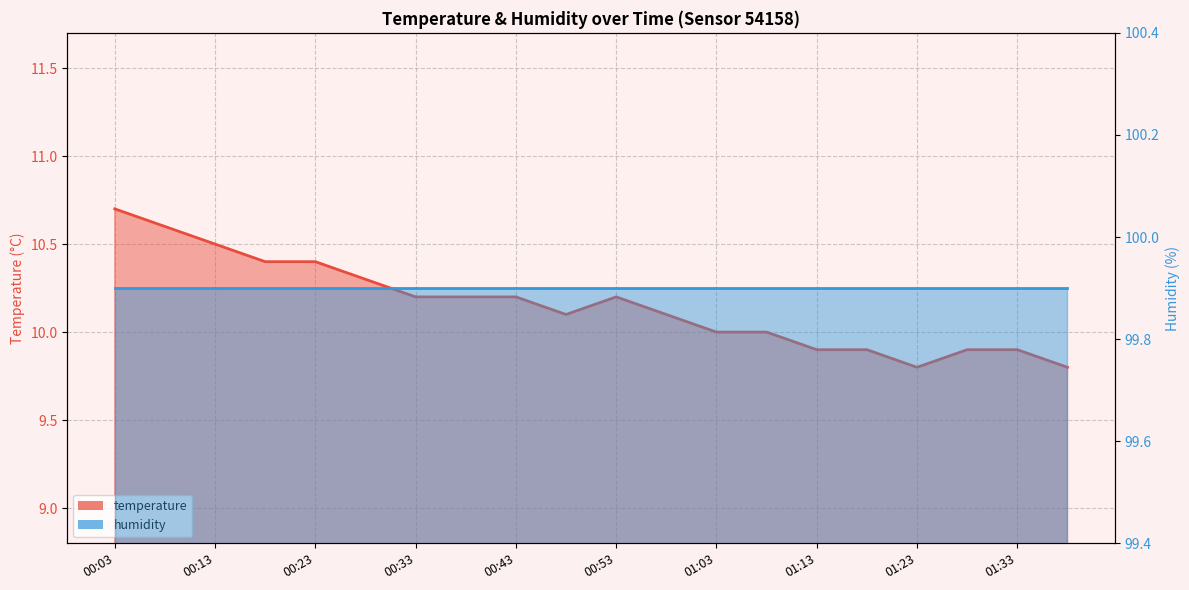

What is the ratio of the value at 00:53 to the value at 01:08?

1.0